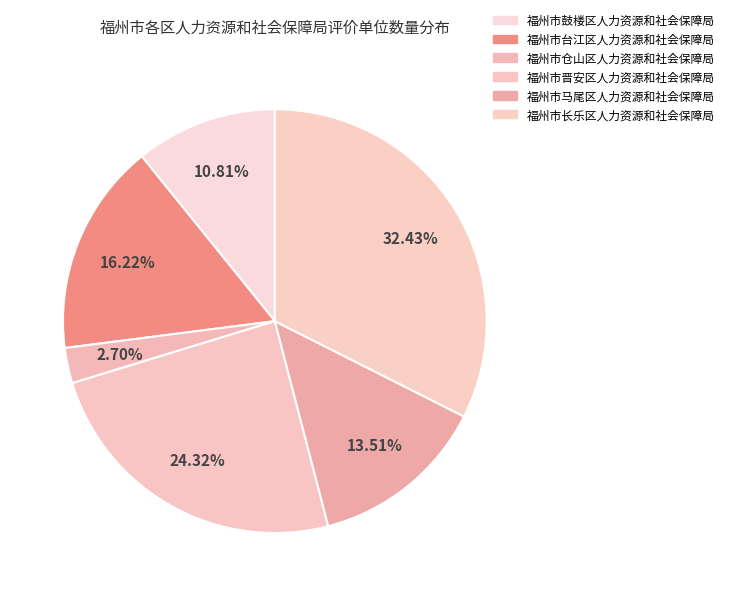

To the nearest percent, what is the difference between the largest and smallest slice percentages?

30%